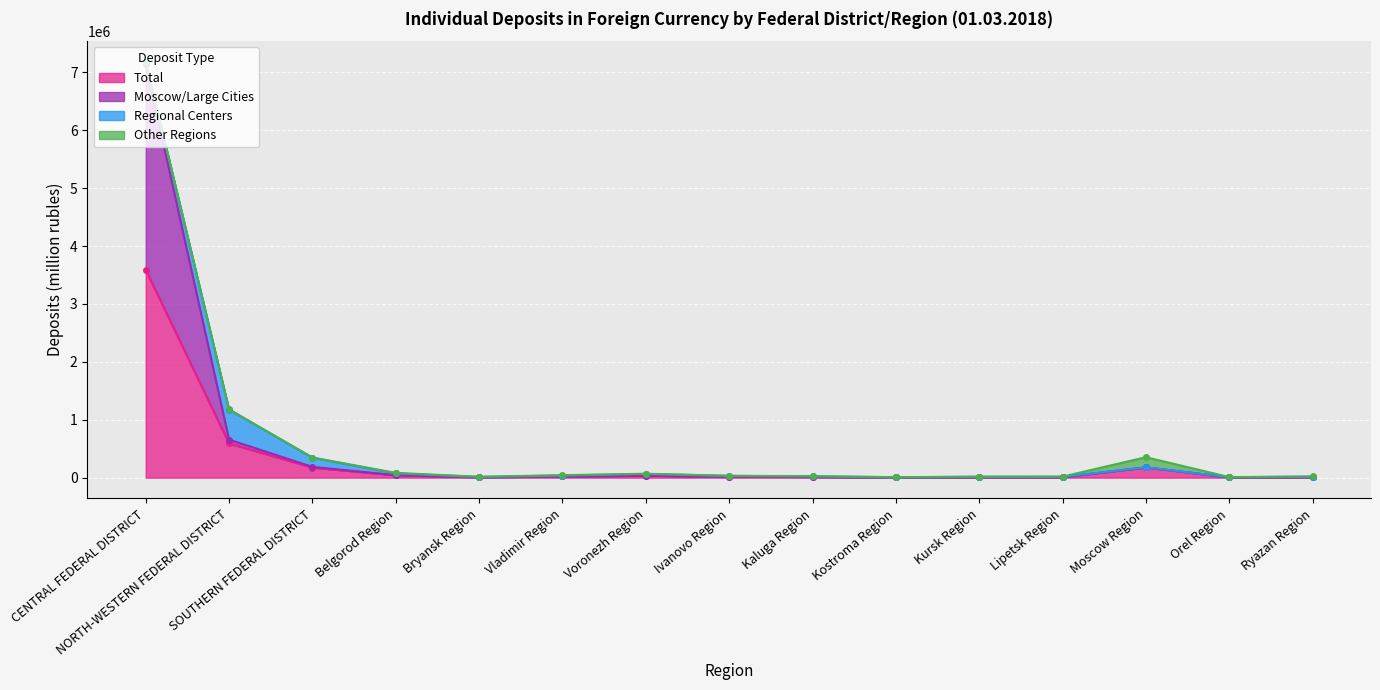

Which series has the widest spread of values?

Moscow/Large Cities